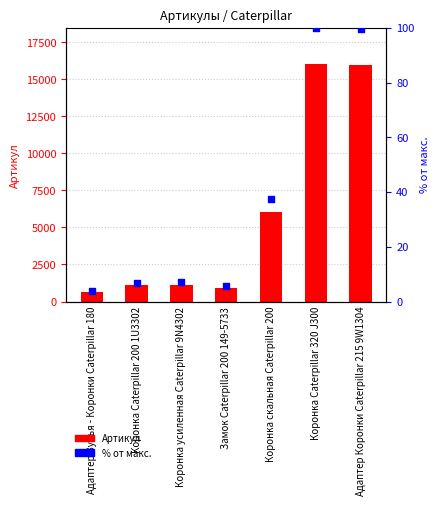

What are all the series names shown in the legend?

Артикул, % от макс.